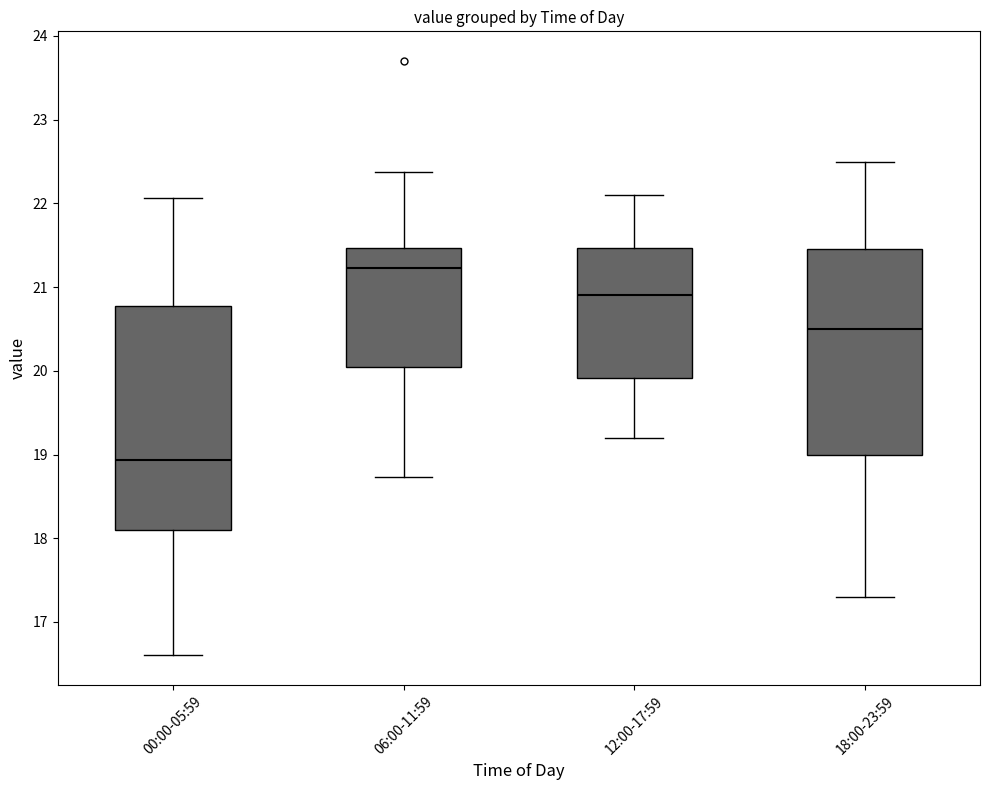

Reading left to right, transcribe this box plot: for each box, give where its median line is, the range the box spans, and where its two whiskers end, as read against the y-axis. The values are not printed on the chart, so give them approximately, as read against the axis.

00:00-05:59: median 18.9, box 18.1 to 20.8, whiskers 16.6 to 22.1
06:00-11:59: median 21.2, box 20.1 to 21.5, whiskers 18.7 to 22.4
12:00-17:59: median 20.9, box 19.9 to 21.5, whiskers 19.2 to 22.1
18:00-23:59: median 20.5, box 19.0 to 21.5, whiskers 17.3 to 22.5